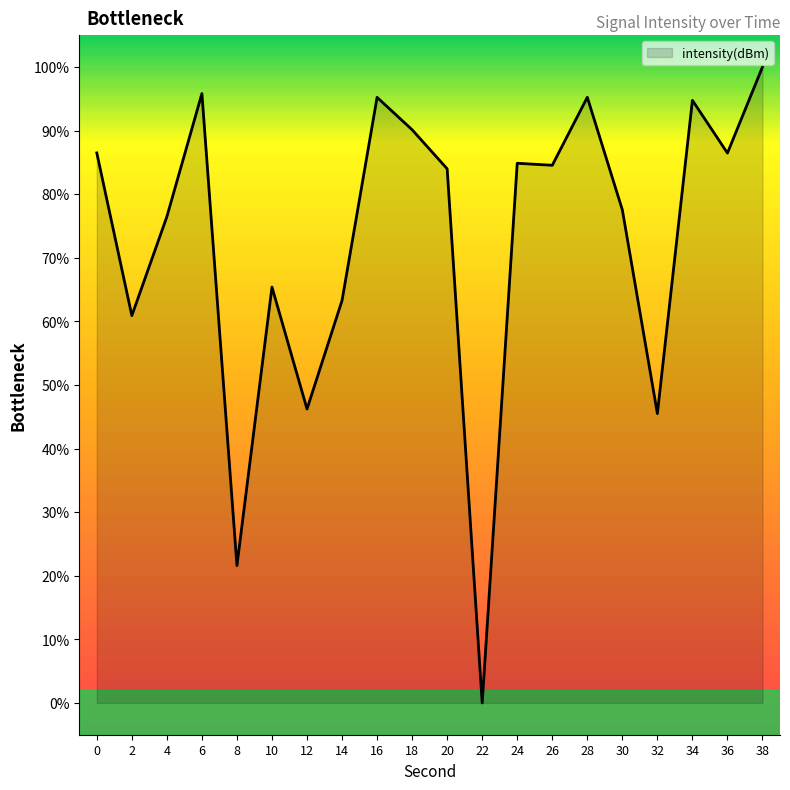

Where is the first local minimum?

2